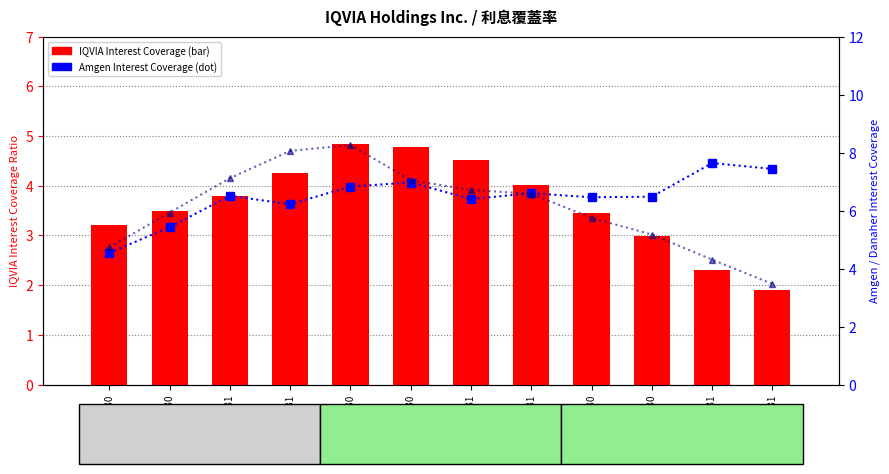

What is the greatest value displayed?

8.3